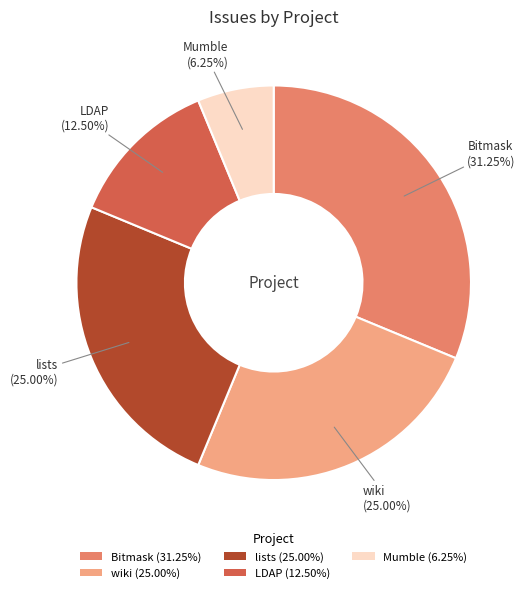

To the nearest percent, what is the combined percentage of wiki and Bitmask?

56%